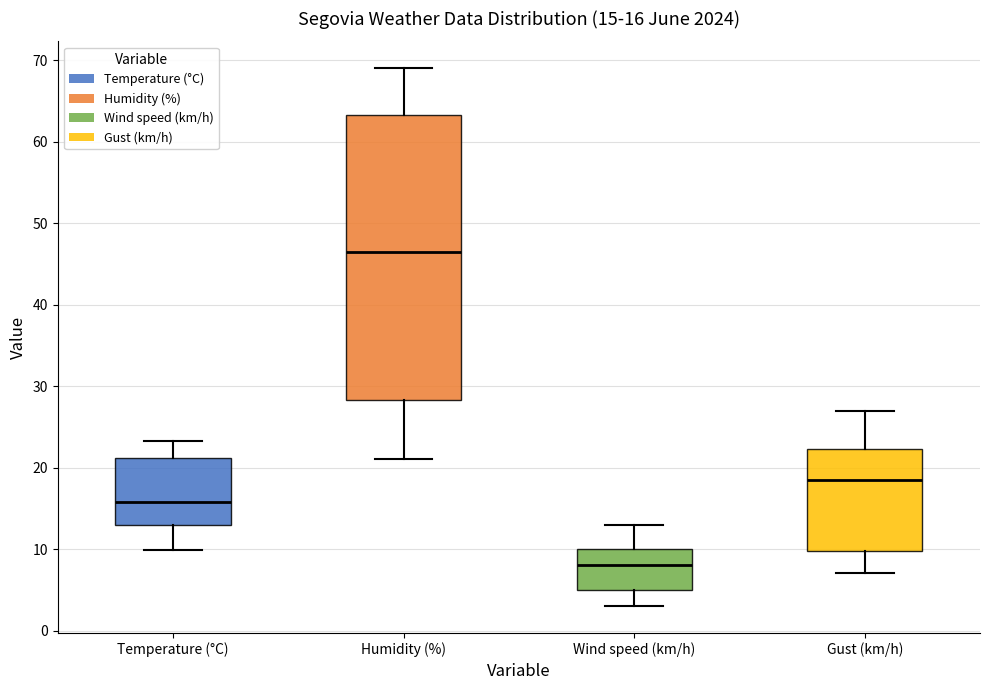

Which box has the lowest median line?

Wind speed (km/h)